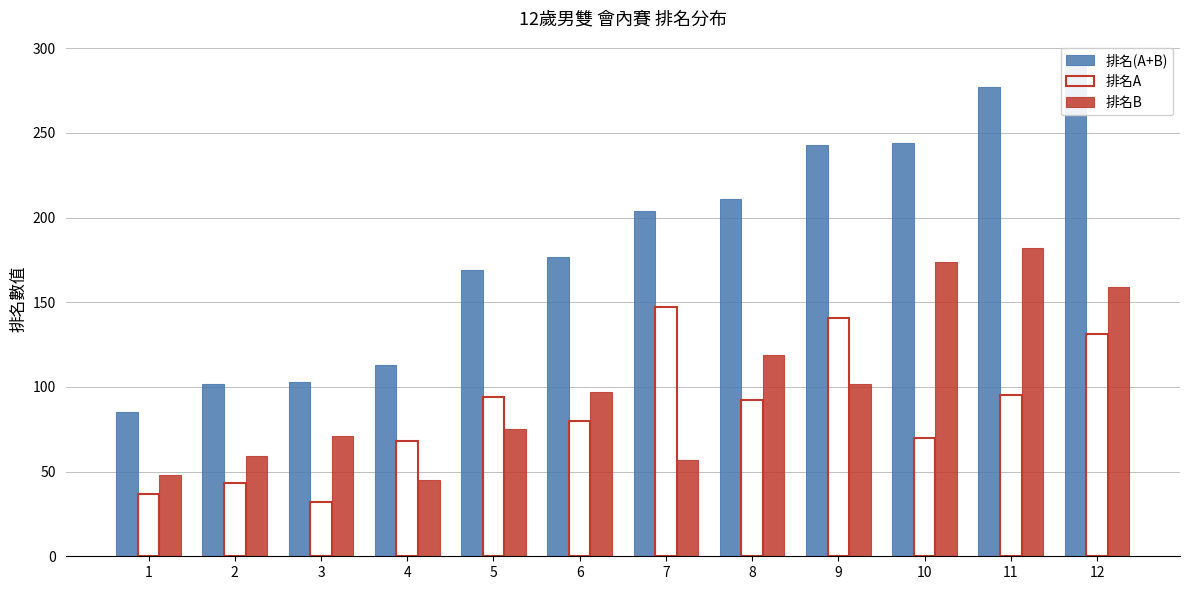

Reading left to right, list all the values displayed in this chart.

排名(A+B): 85	102	103	113	169	177	204	211	243	244	277	290
排名A: 37	43	32	68	94	80	147	92	141	70	95	131
排名B: 48	59	71	45	75	97	57	119	102	174	182	159